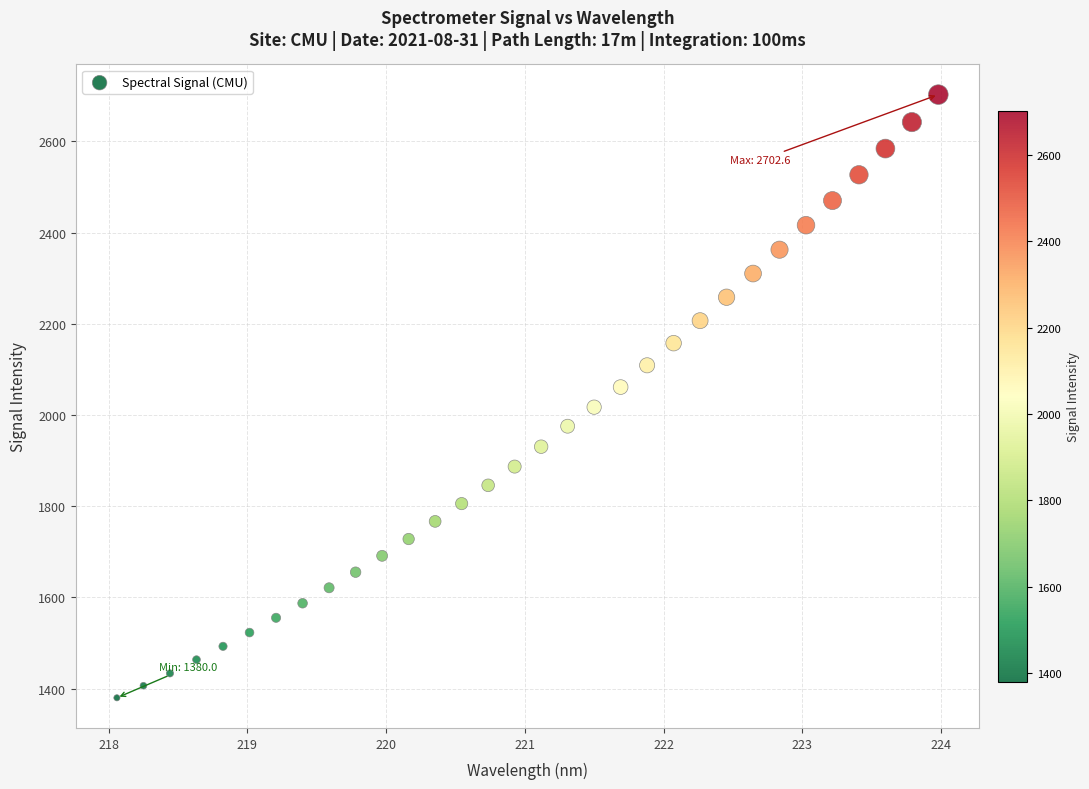

What is the range of Y values (max minus min)?

1322.6